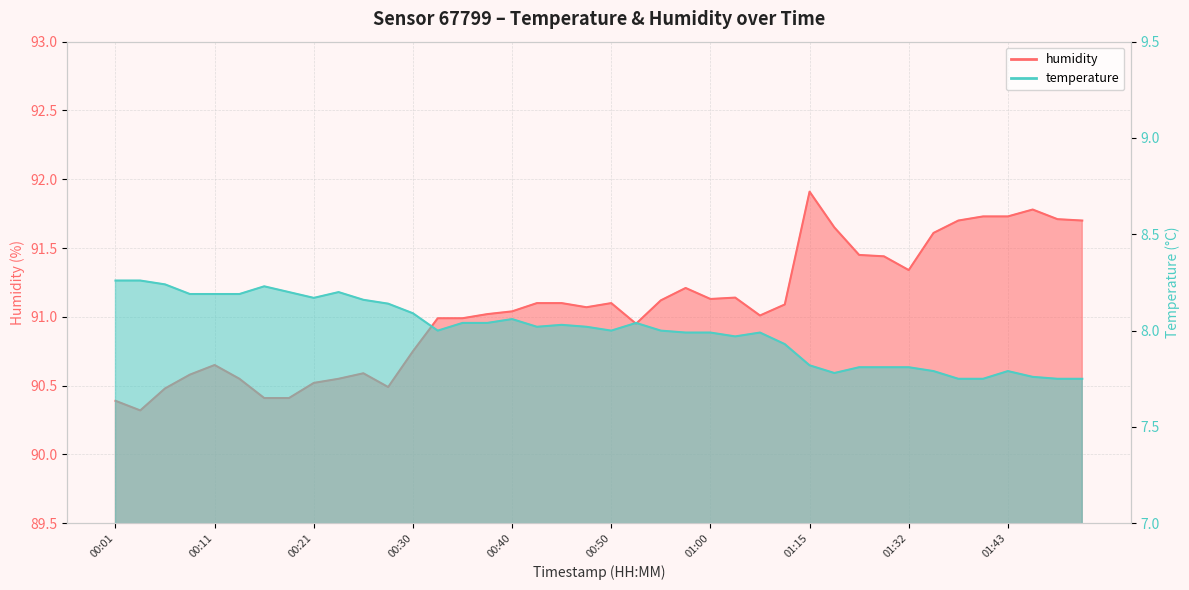

At 01:08, list the series in order from largest to smallest.

humidity, temperature